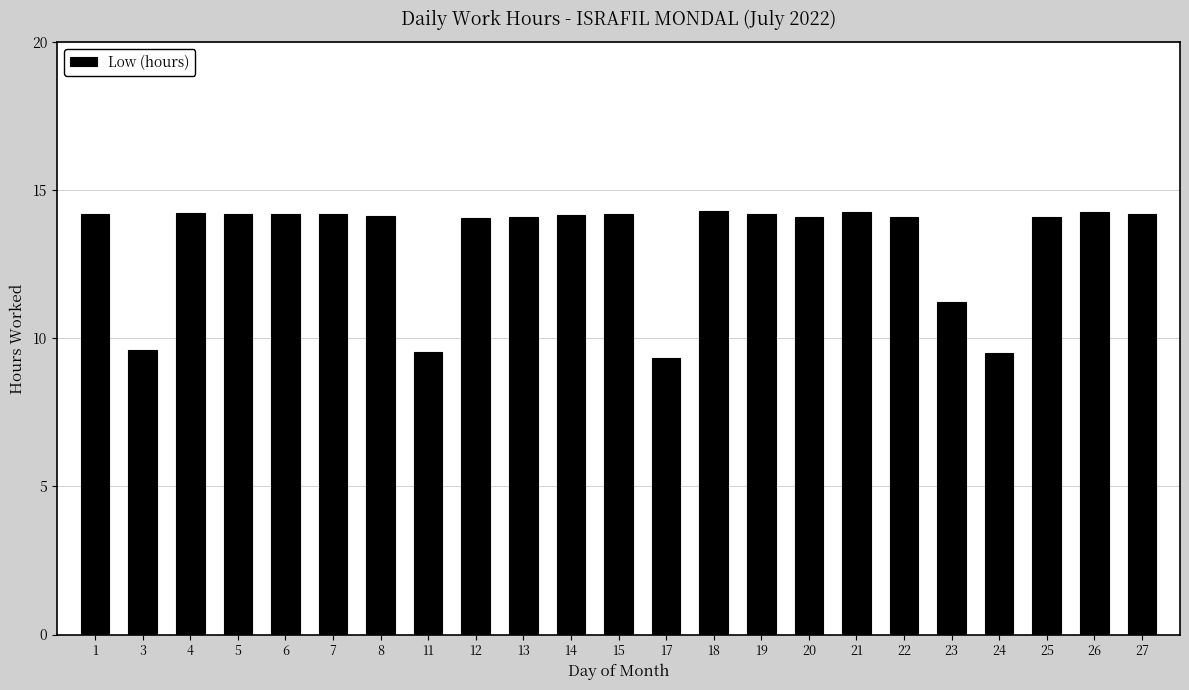

The chart shows a value of 14.2 at 1. True or false?

True